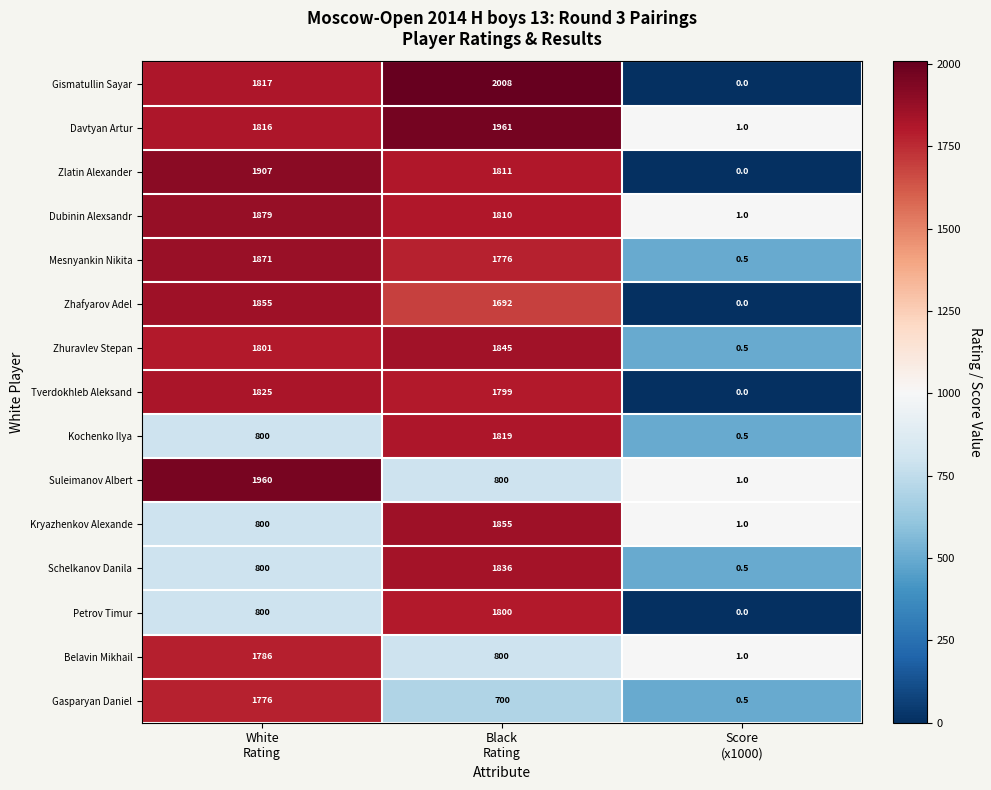

What is the difference between the maximum and second lowest values in the Zlatin Alexander series?

96.0